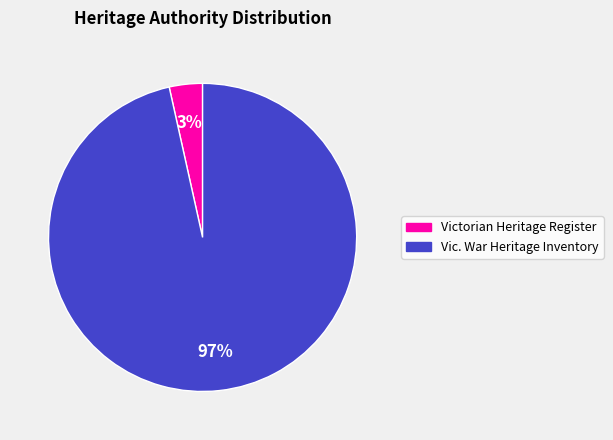

Is Victorian Heritage Register the majority of the pie?

No